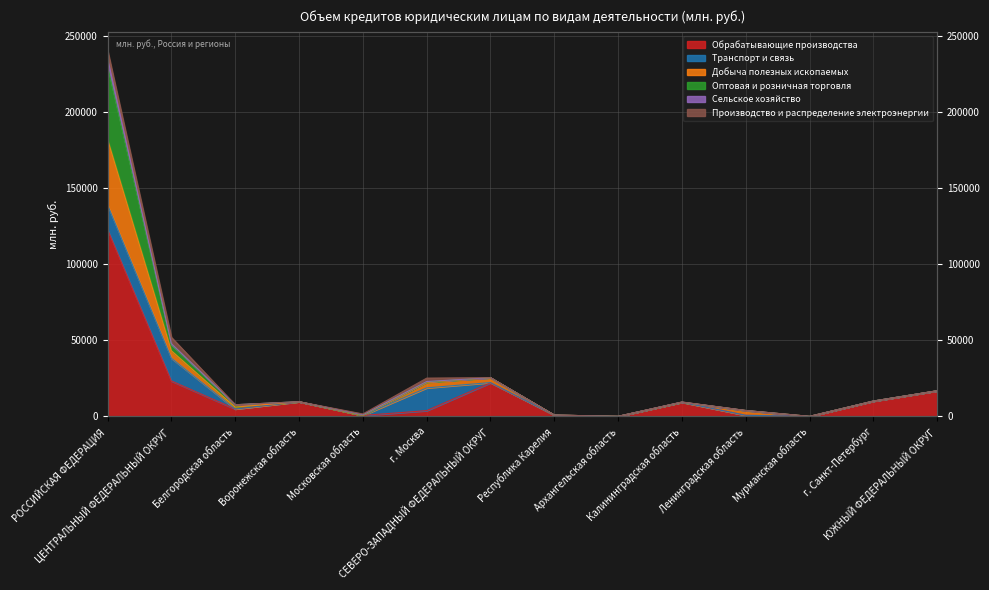

Which category has the lowest value in the Оптовая и розничная торговля series?

Мурманская область